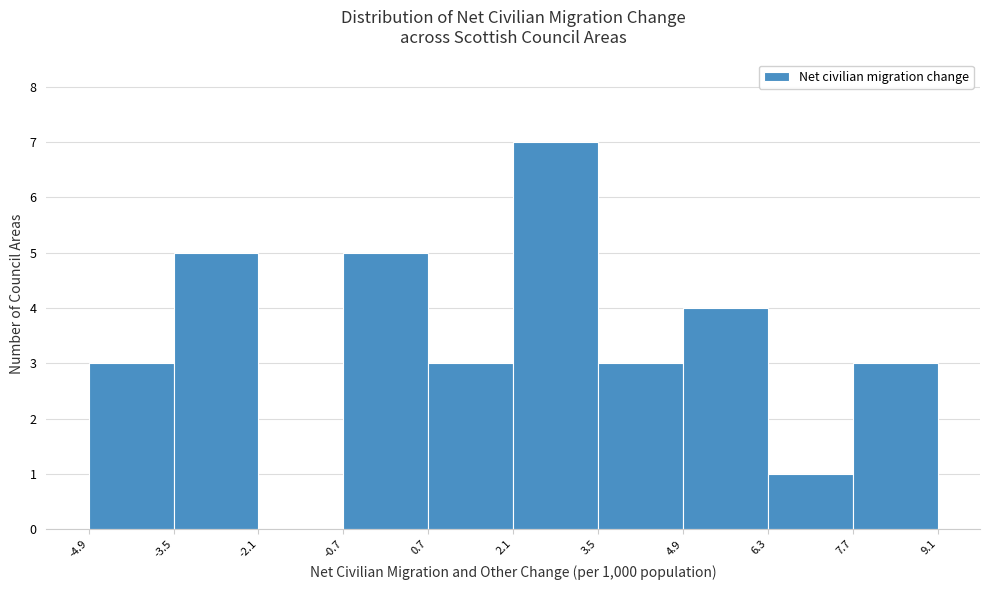

Reading left to right, transcribe this chart: for each bar, give the range it covers on the x-axis and its height. The values are not printed on the chart, so give them approximately, as read against the axis.

-4.9 to -3.5: 3
-3.5 to -2.1: 5
-2.1 to -0.7: 0
-0.7 to 0.7: 5
0.7 to 2.1: 3
2.1 to 3.5: 7
3.5 to 4.9: 3
4.9 to 6.3: 4
6.3 to 7.7: 1
7.7 to 9.1: 3